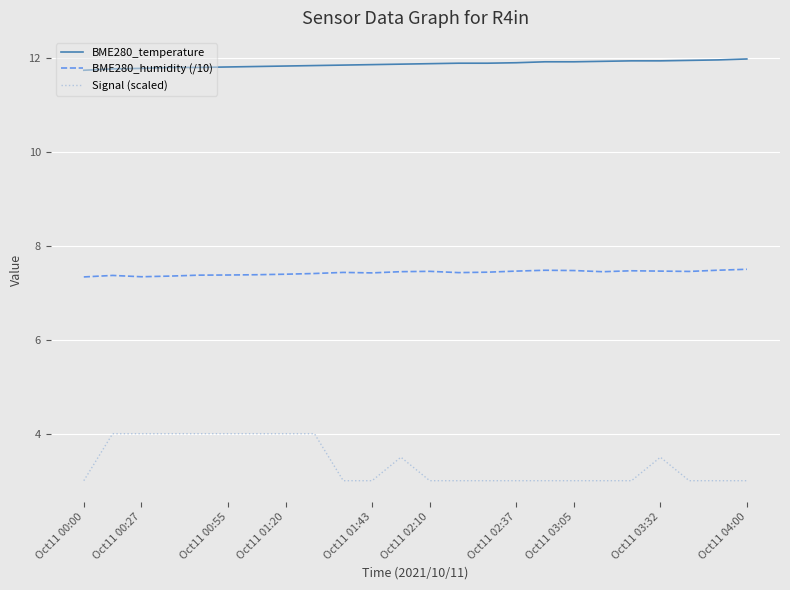

What is the difference between the maximum and minimum values in the Signal (scaled) series?

1.0